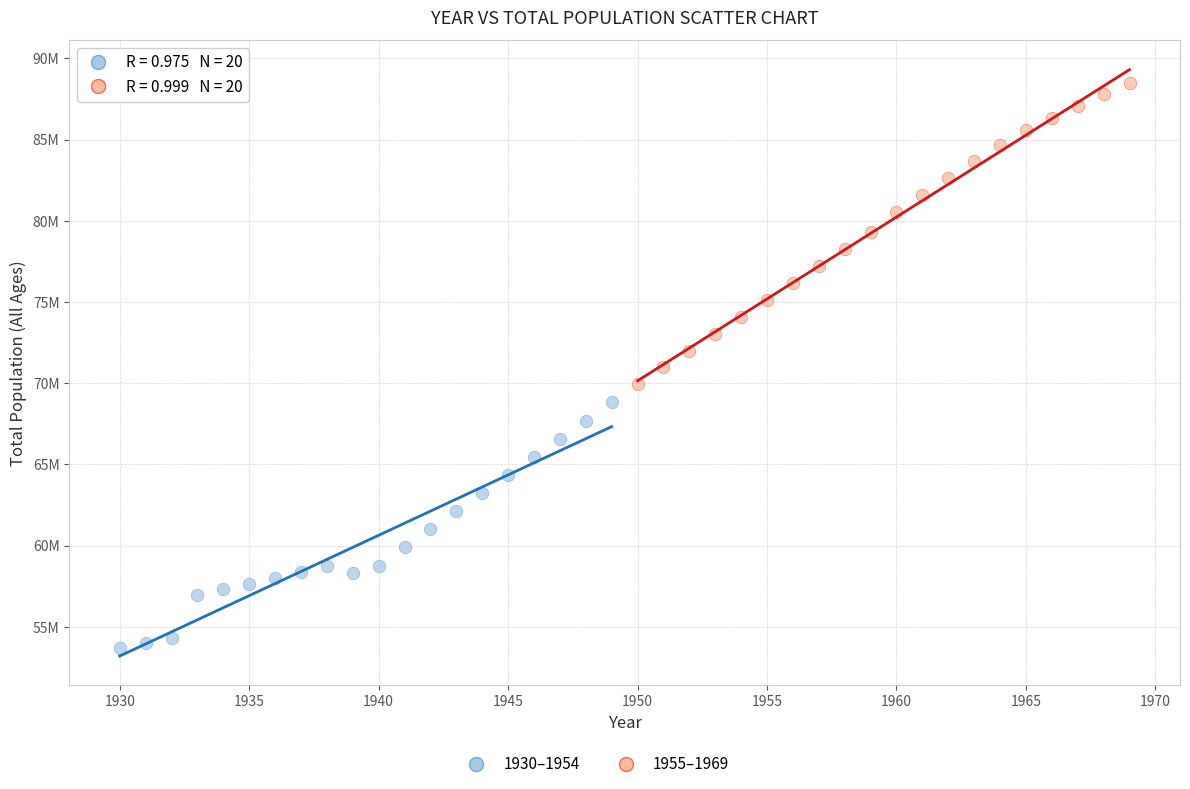

Which series has the widest spread of Y values?

1955–1969